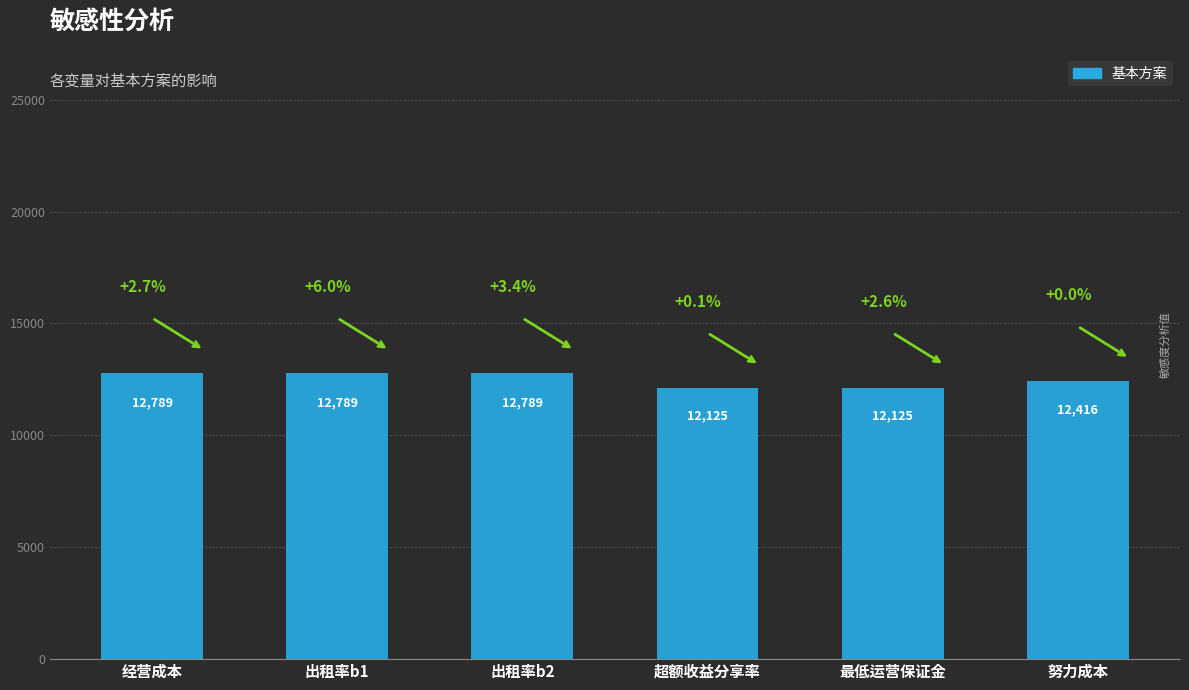

What is the value of the 1st bar from the left?

12789